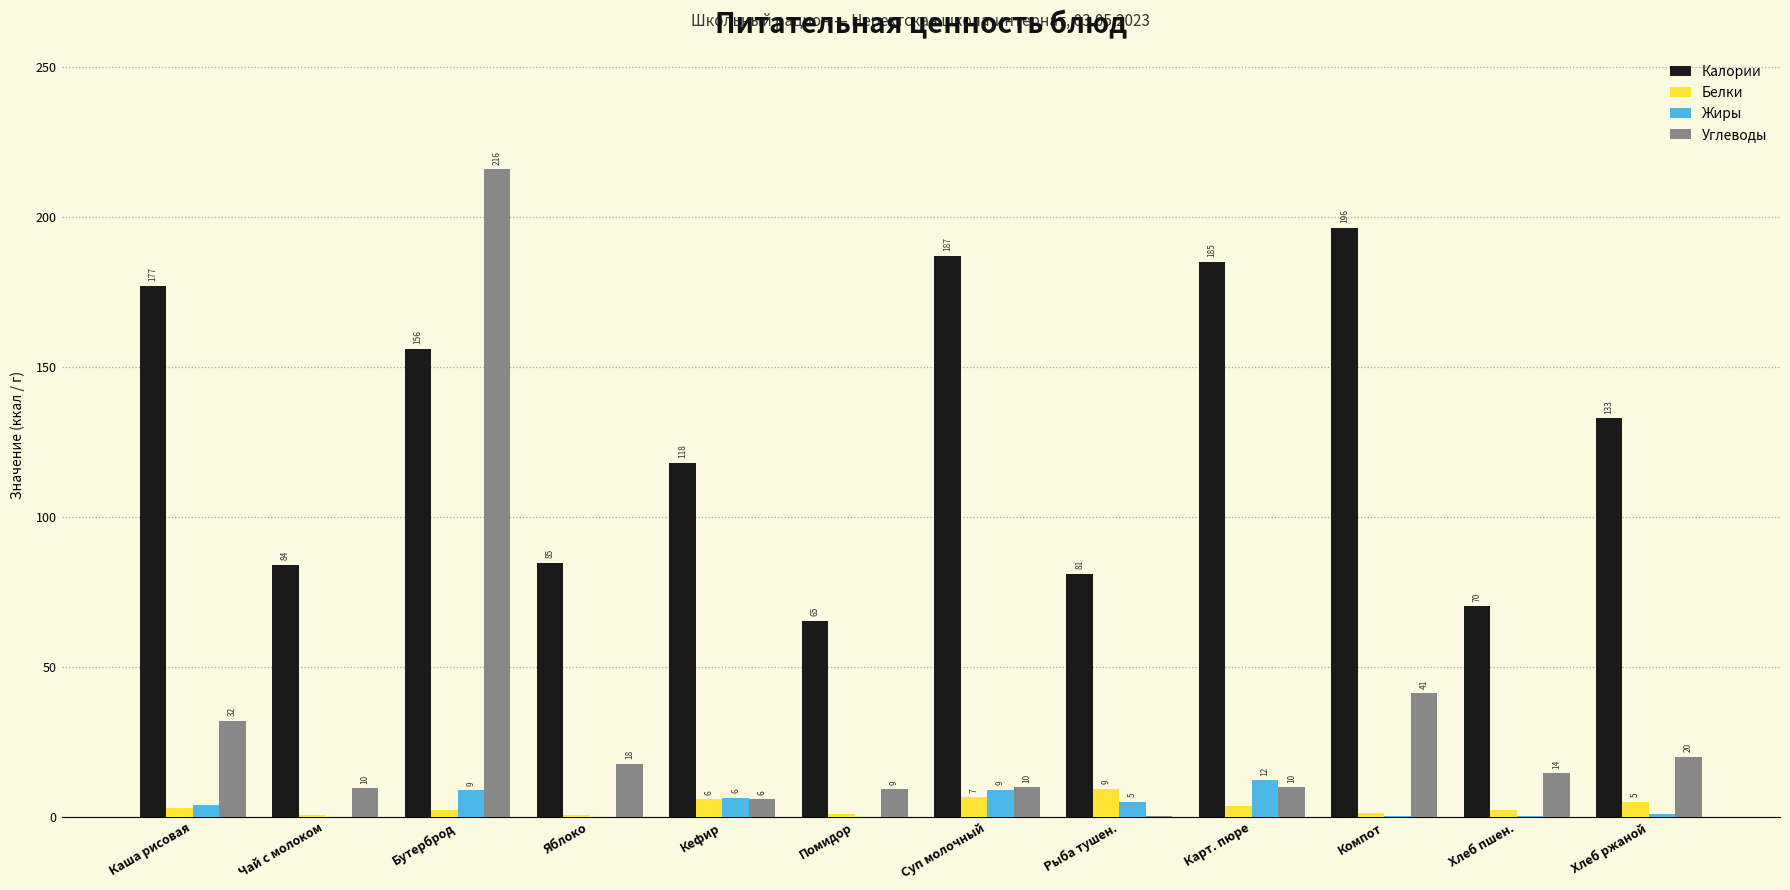

Which category has the highest value in the Калории series?

Компот